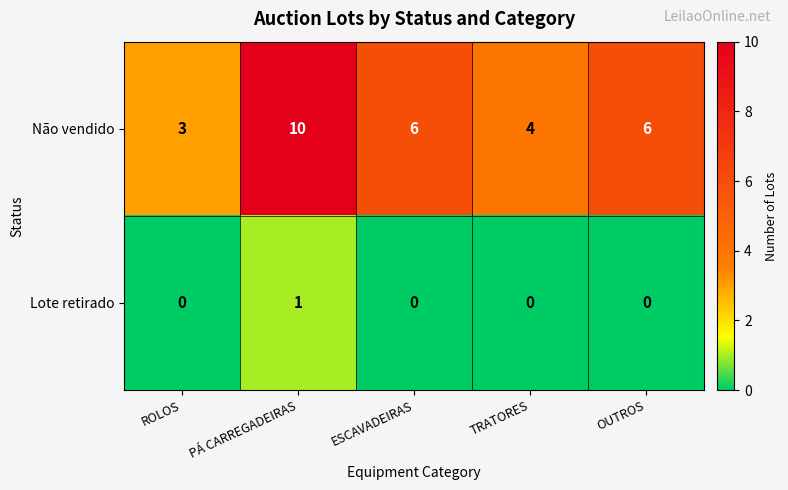

Which series changed the most between TRATORES and OUTROS?

Não vendido